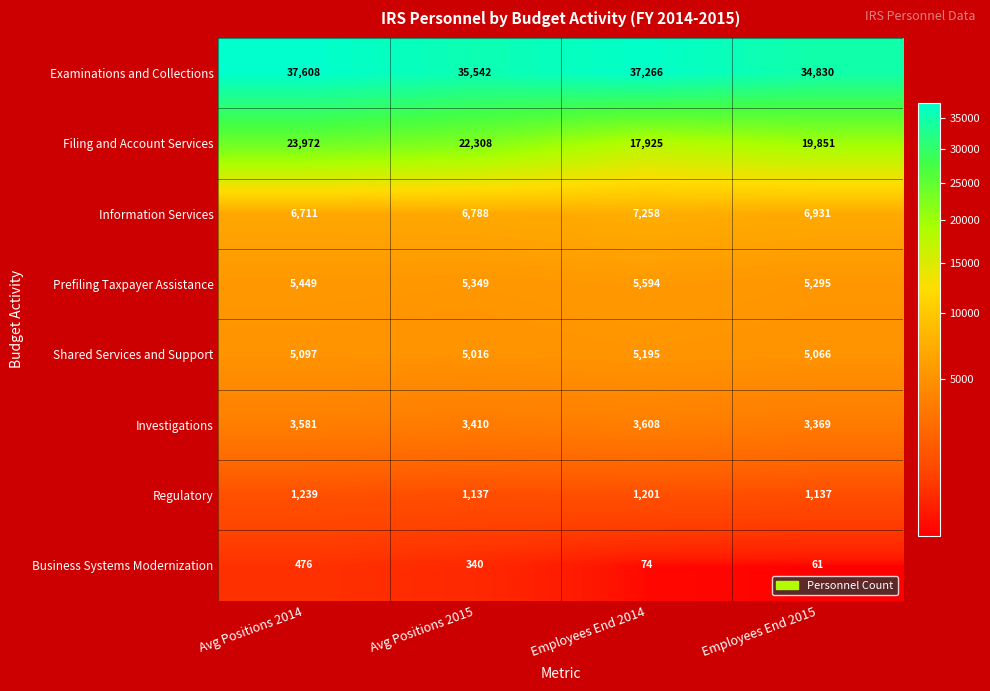

What is the smallest value displayed?

61